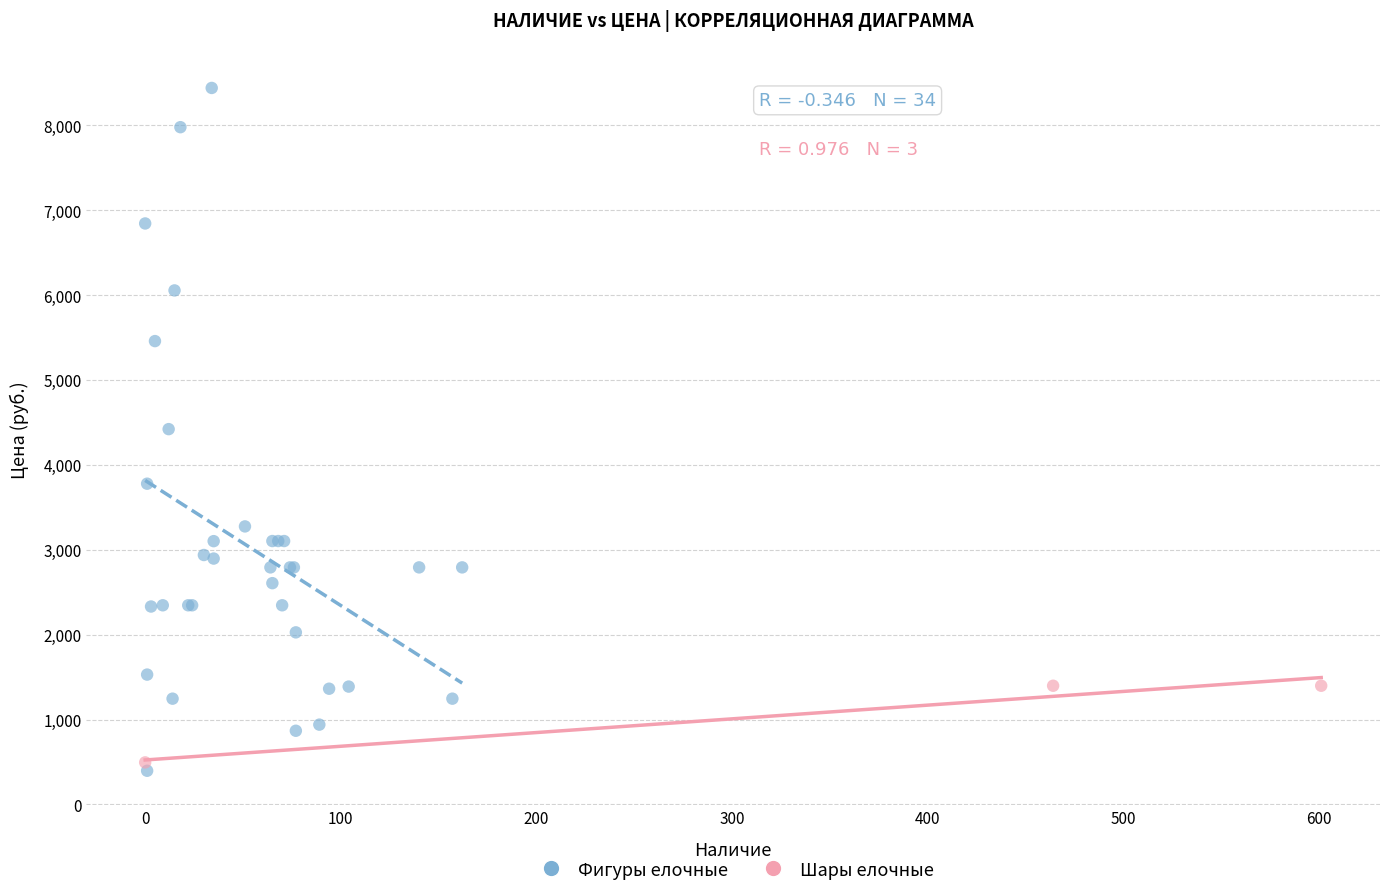

Which series contains the highest Y value?

Фигуры елочные